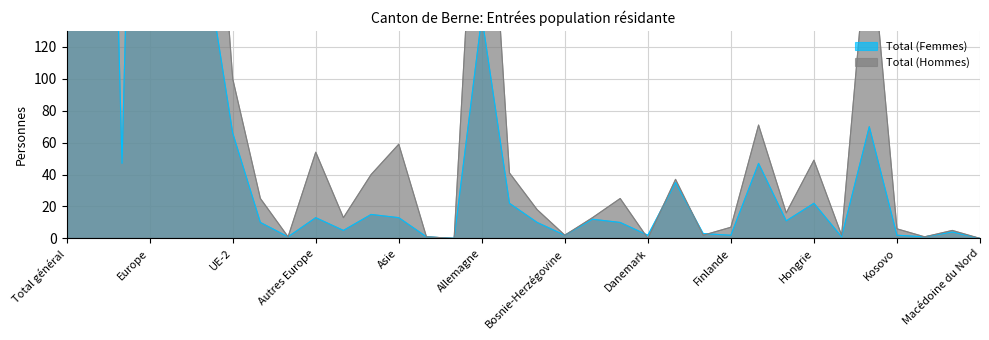

The Total (Hommes) series shows 330 at UE / AELE / UK. True or false?

False